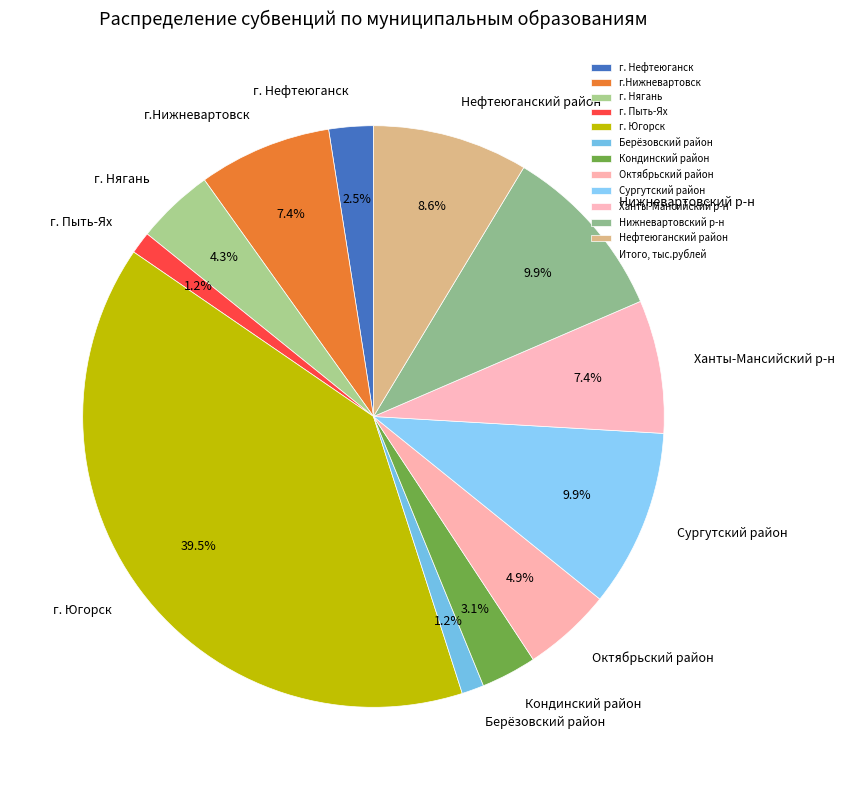

To the nearest percent, what percentage of the pie is Октябрьский район?

5%